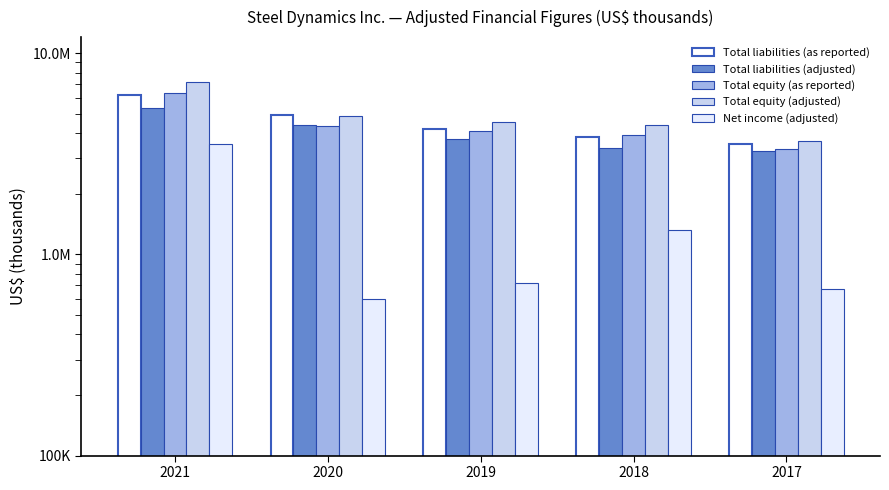

Is it true that Total equity (as reported) equals 10712754 at 2021?

False